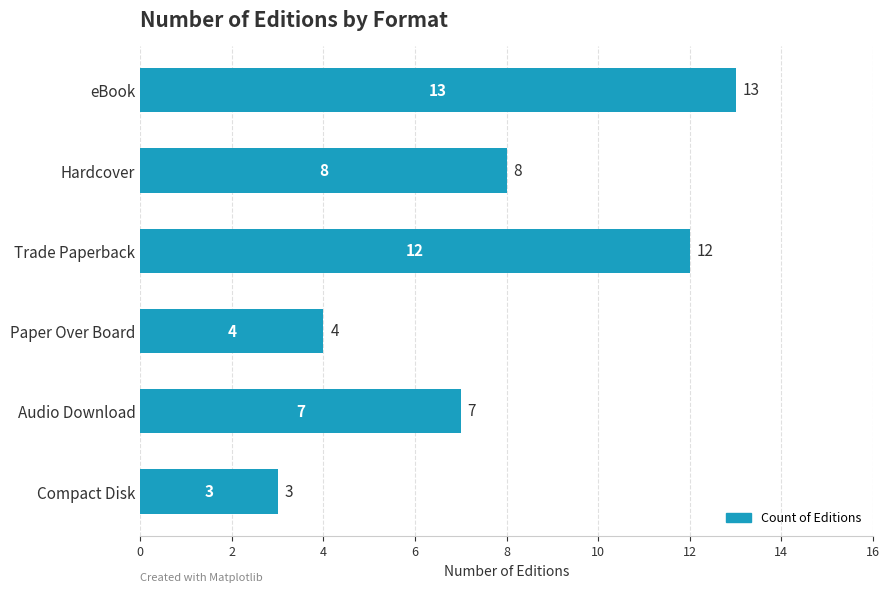

True or false: the data shows 23 at eBook.

False